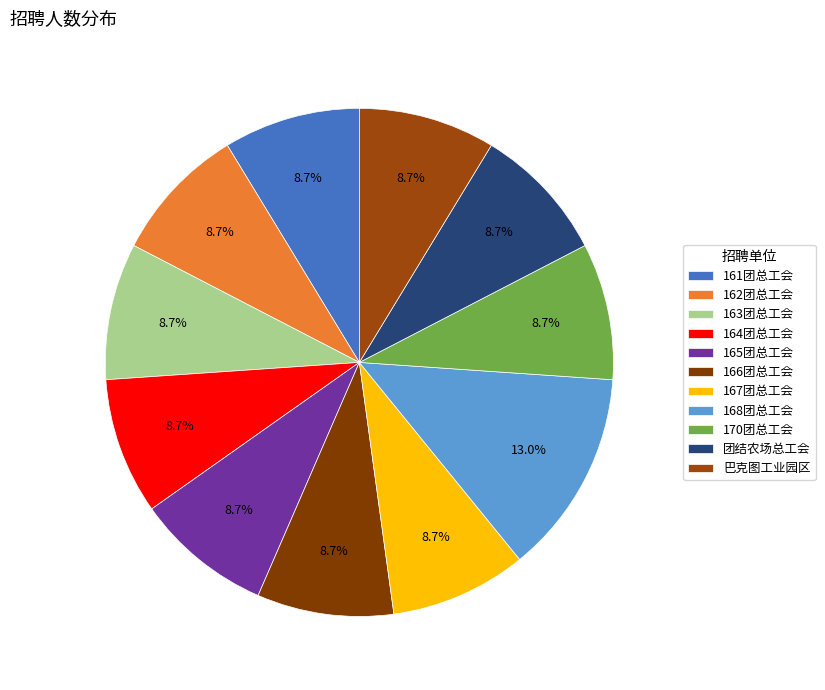

Which slice is the largest?

168团总工会